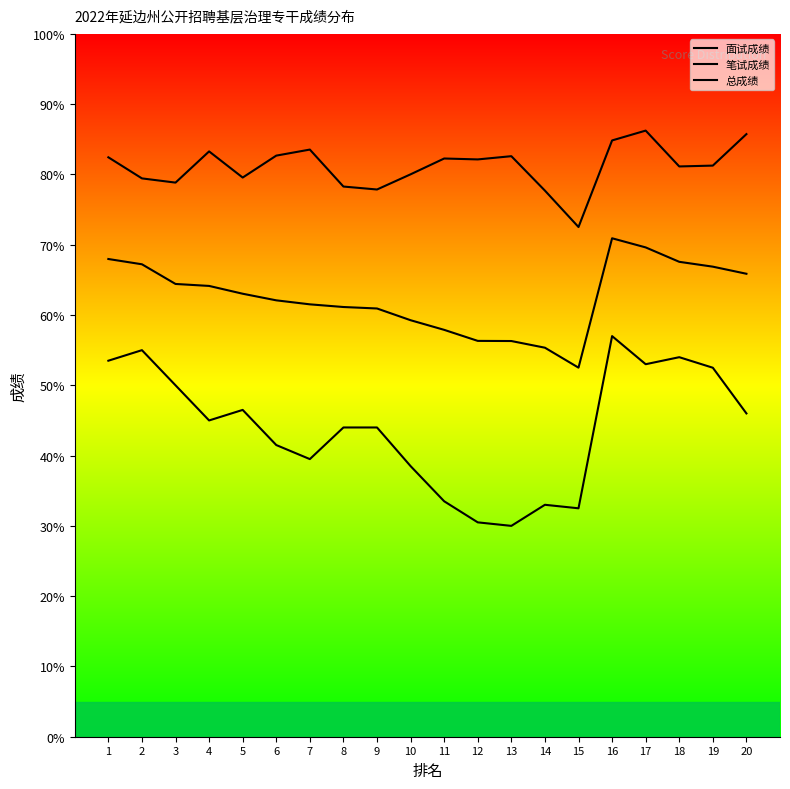

Does the chart have visible grid lines?

No